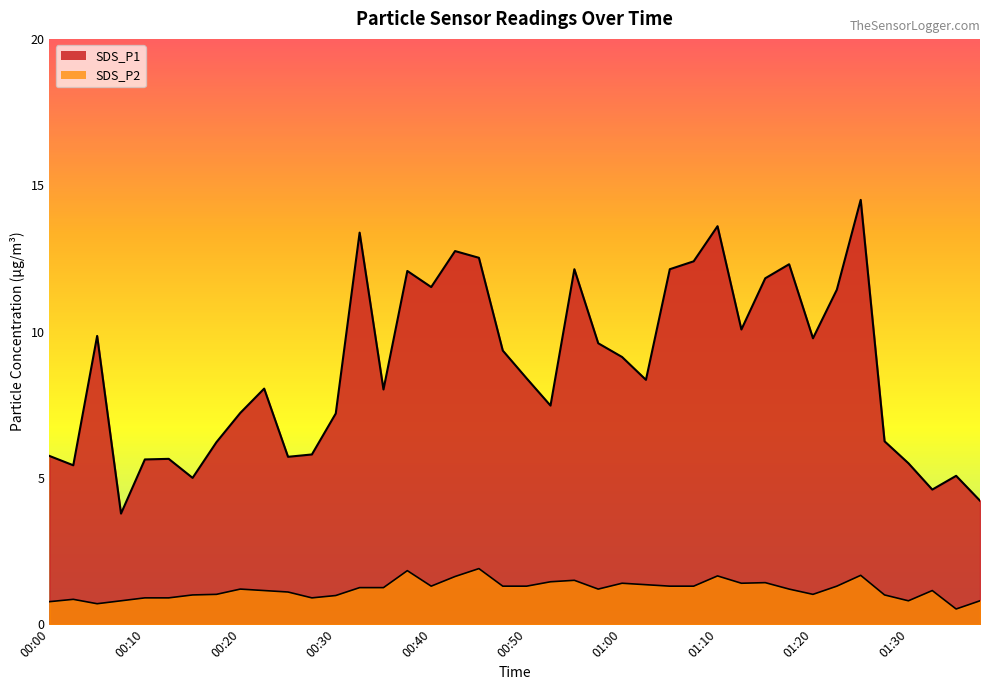

What is the sum of the SDS_P2 values at 00:00 and 00:30?

1.8